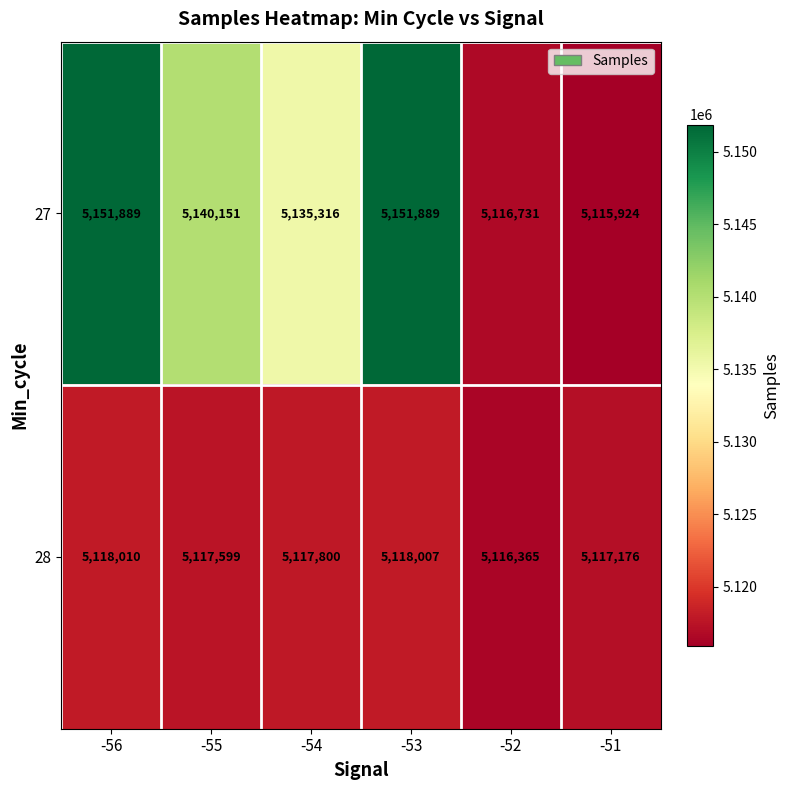

What is the spread (max minus min) of values at -54?

17516